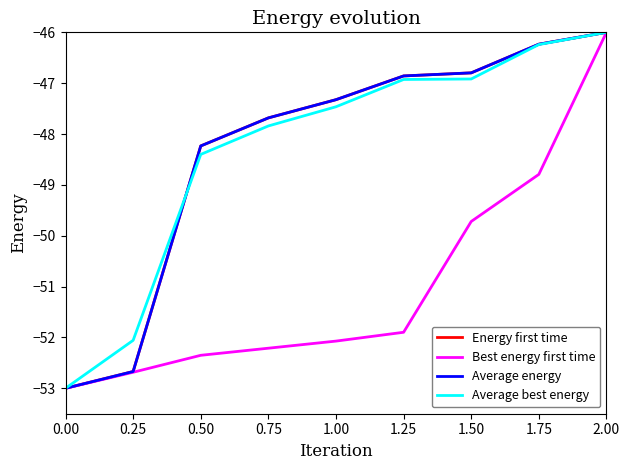

What is the approximate value of Best energy first time at 1.25?

-51.9